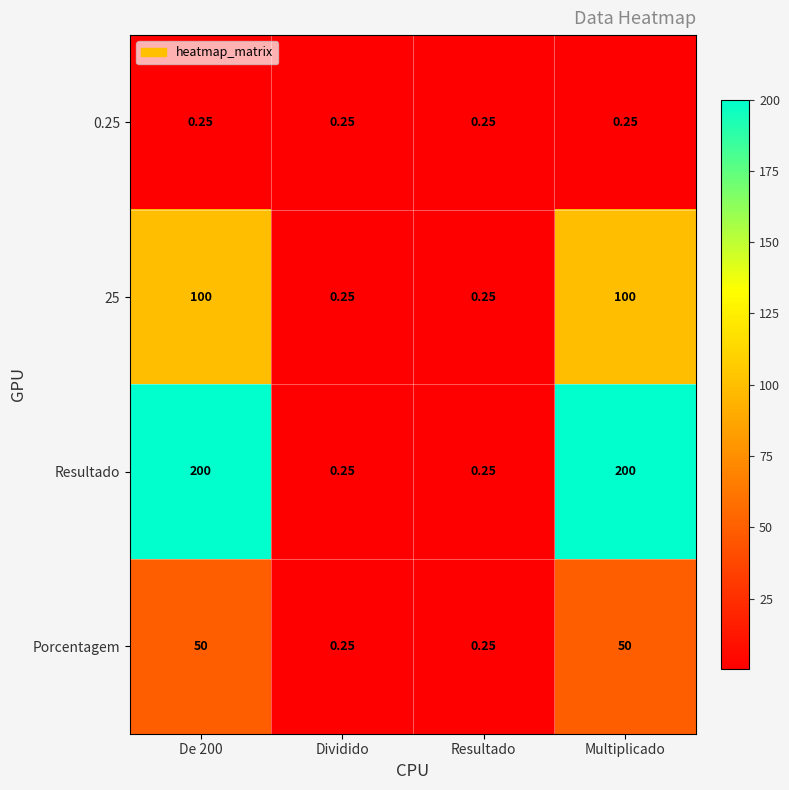

Which series changed the most between De 200 and Resultado?

Resultado